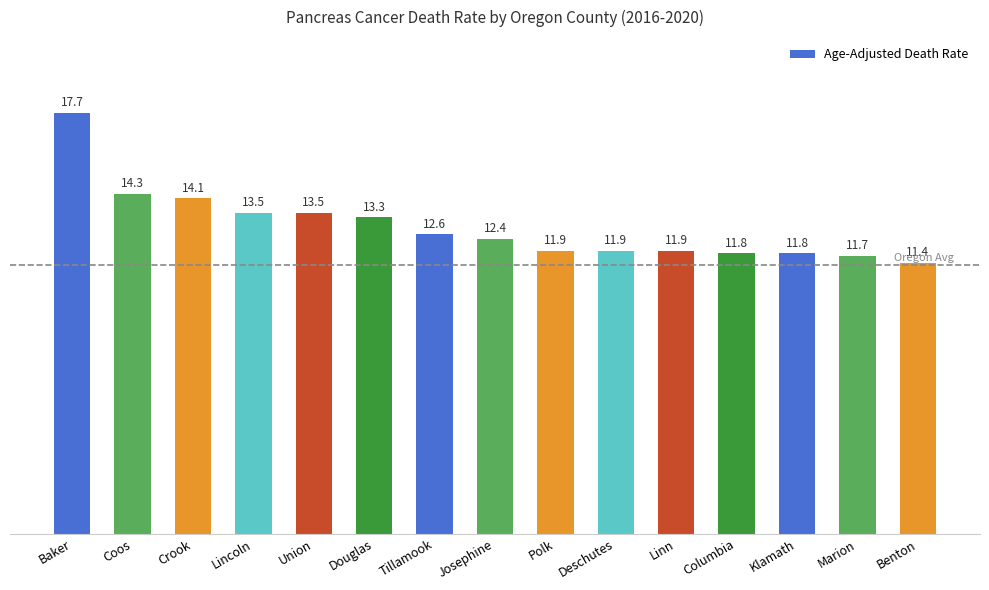

Which has a higher value, Klamath or Josephine?

Josephine